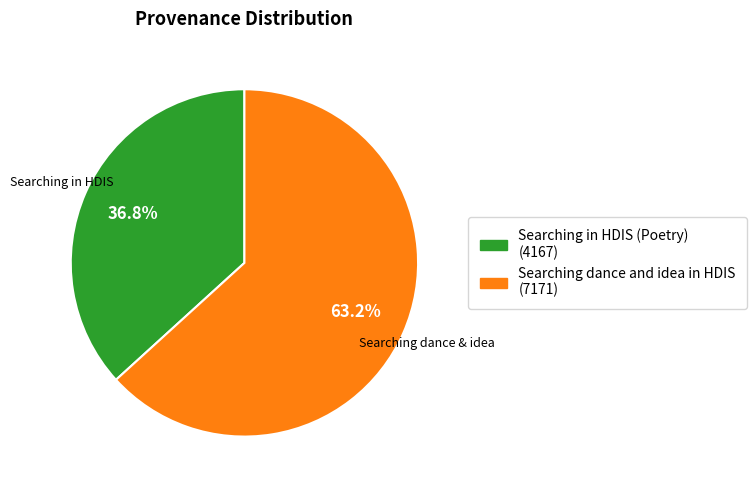

Which slice is the smallest?

Searching in HDIS (Poetry)